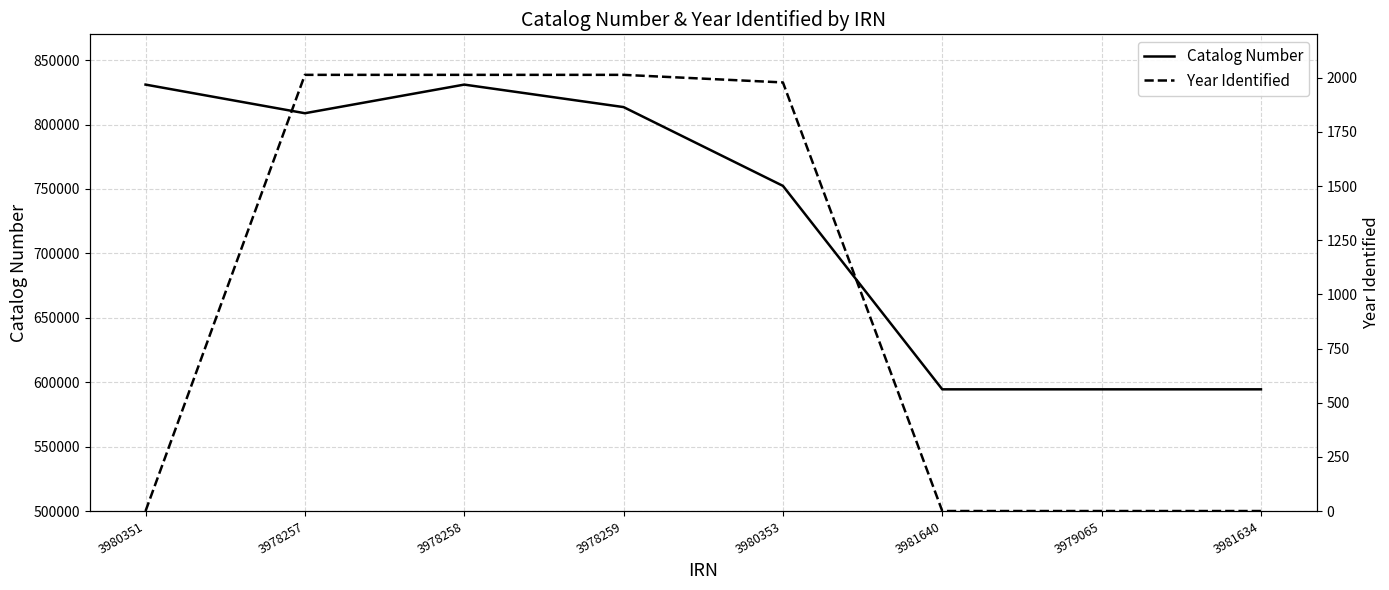

Which has a higher value, 3978258 or 3979065?

3978258